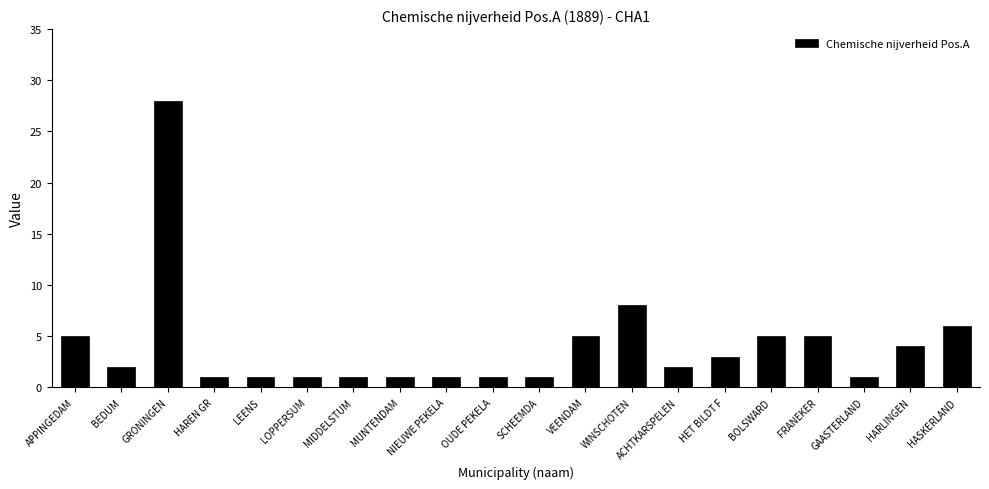

What is the ratio of the value at ACHTKARSPELEN to the value at MUNTENDAM?

2.0